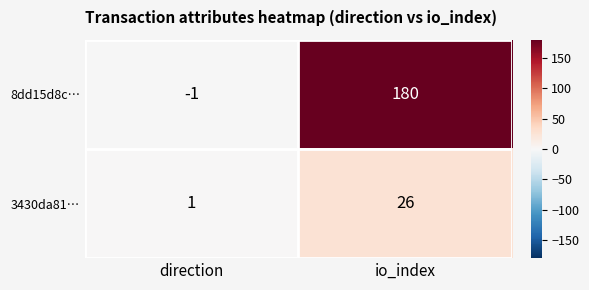

At io_index, list the series in order from largest to smallest.

8dd15d8c…, 3430da81…